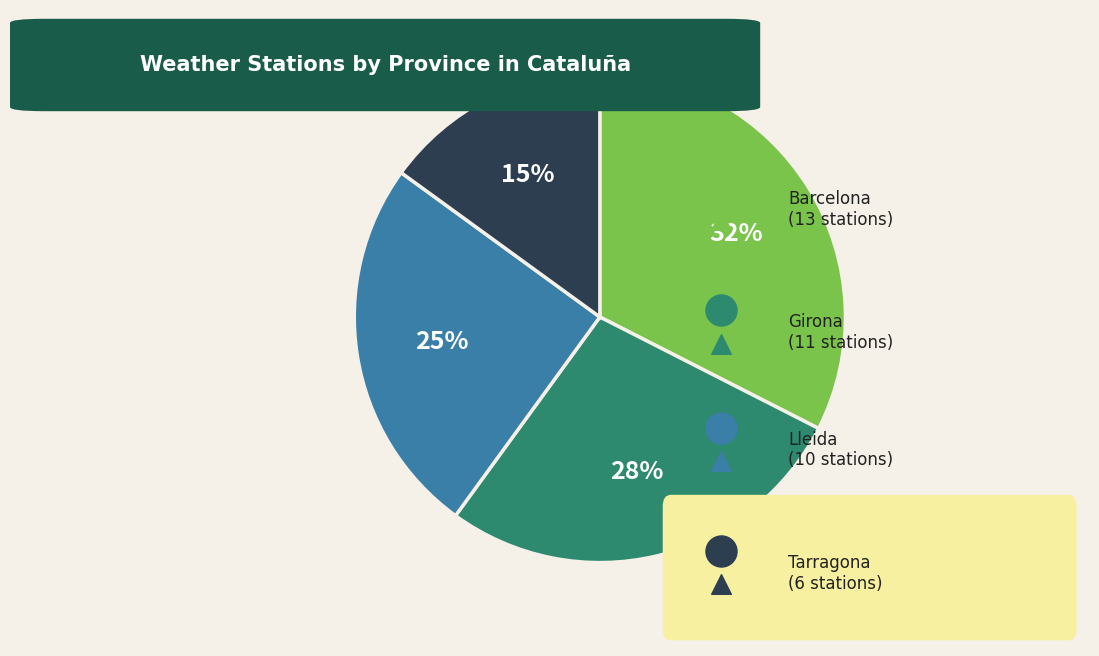

What is the change in value from Girona to Lleida?

-1